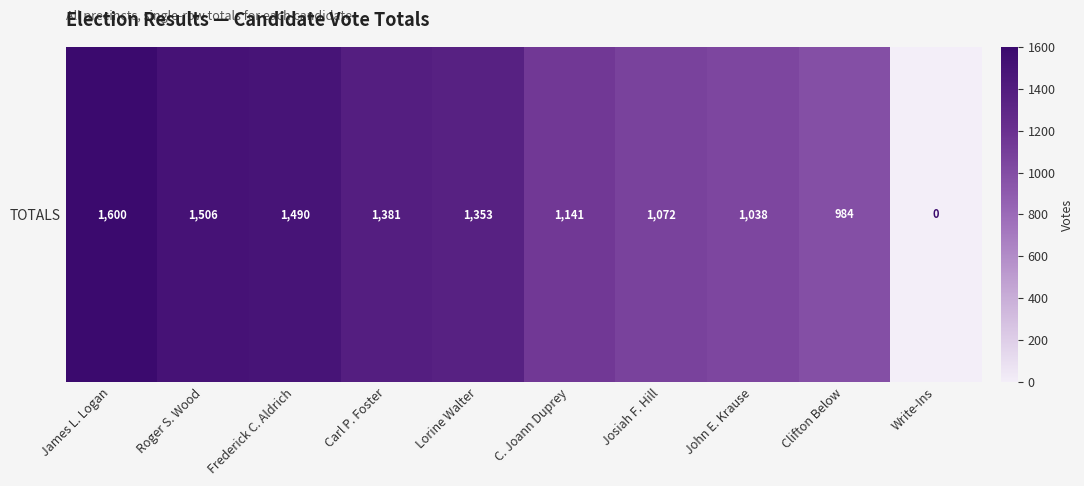

What is the approximate value at Lorine Walter, to the nearest 100?

1400